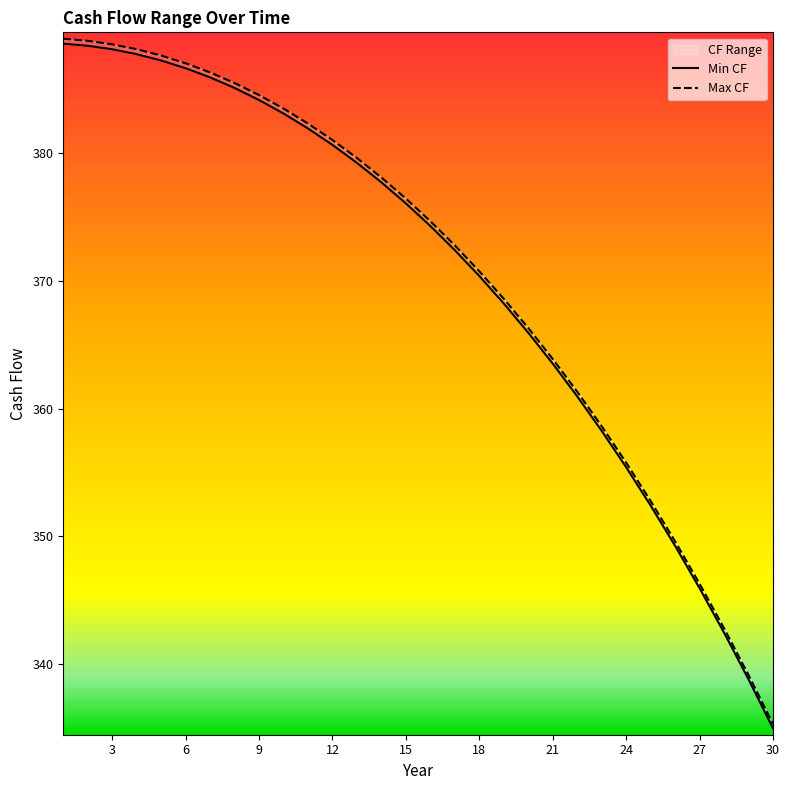

Which series has the largest range (max minus min)?

Max CF